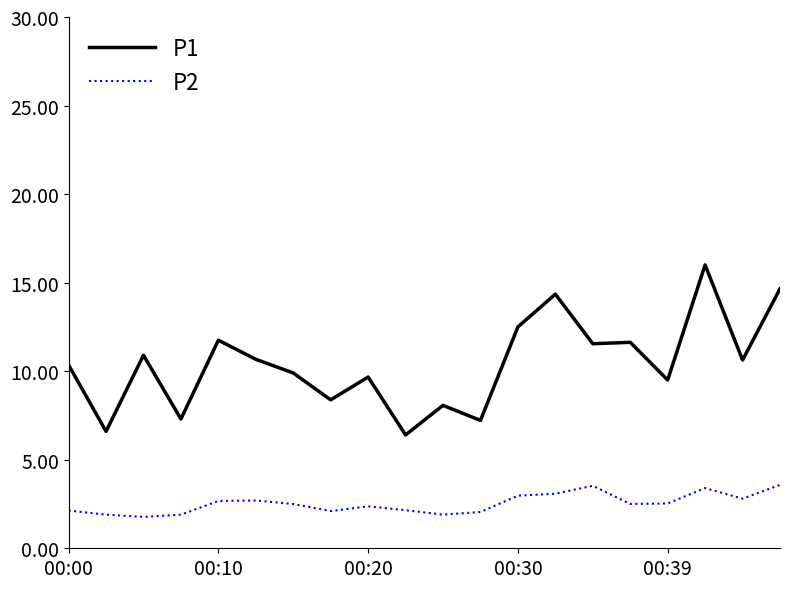

Which series has the largest total across all categories?

P1